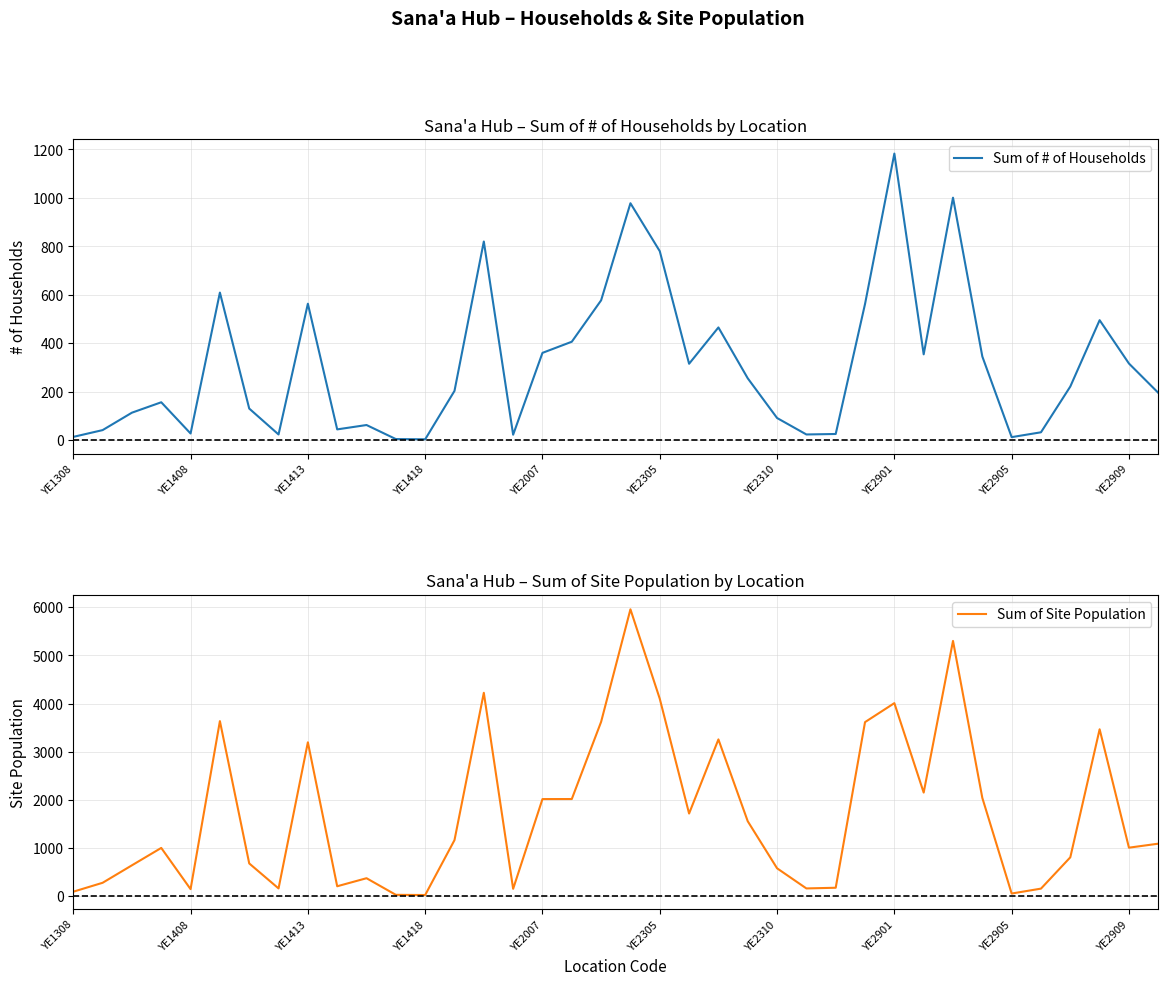

The value of Sum of Site Population at YE2905 is 55. True or false?

True